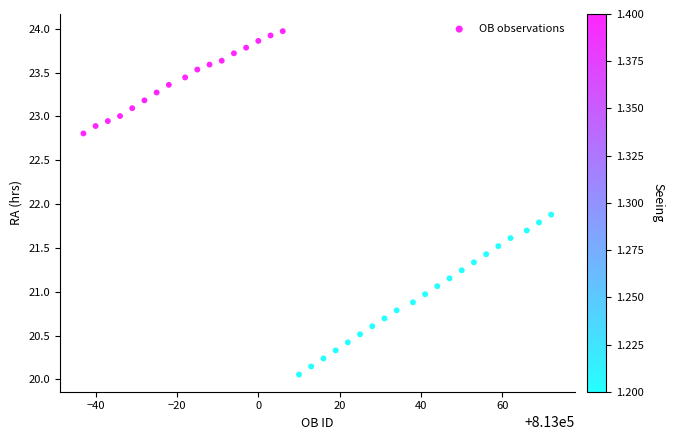

What Y value in the scatter plot is closest to 22?

21.9